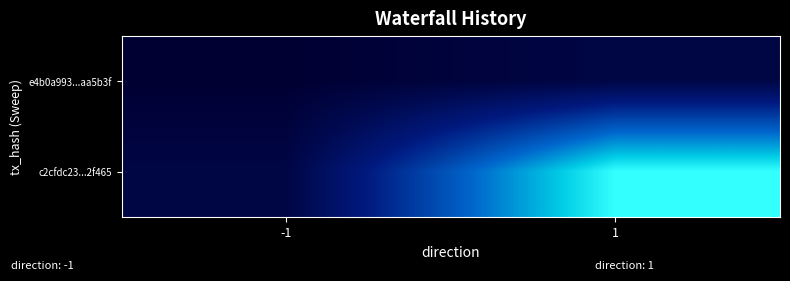

Reading right to left, list all the values displayed in this chart.

e4b0a993...aa5b3f: 1=1	-1=-1
c2cfdc23...2f465: 1=28	-1=1